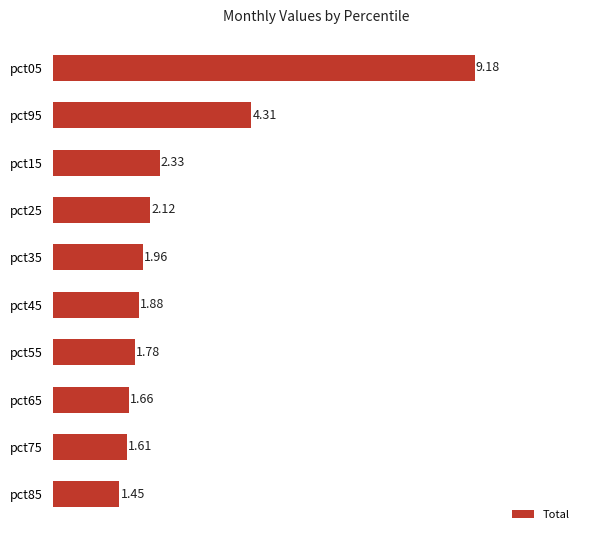

What is the change in value from pct95 to pct75?

-2.7